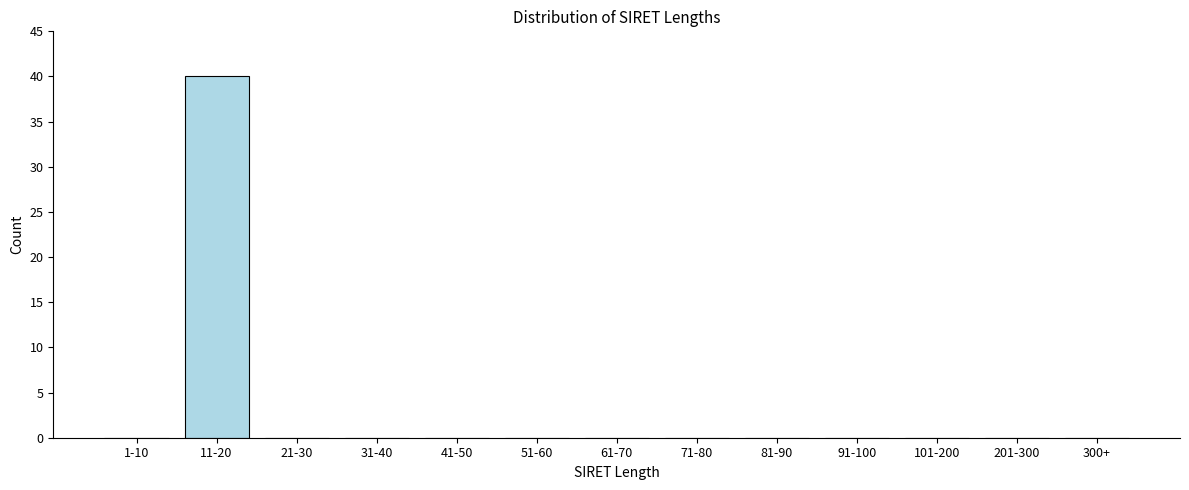

Reading right to left, extract all data points from this chart.

300+=0	201-300=0	101-200=0	91-100=0	81-90=0	71-80=0	61-70=0	51-60=0	41-50=0	31-40=0	21-30=0	11-20=40	1-10=0